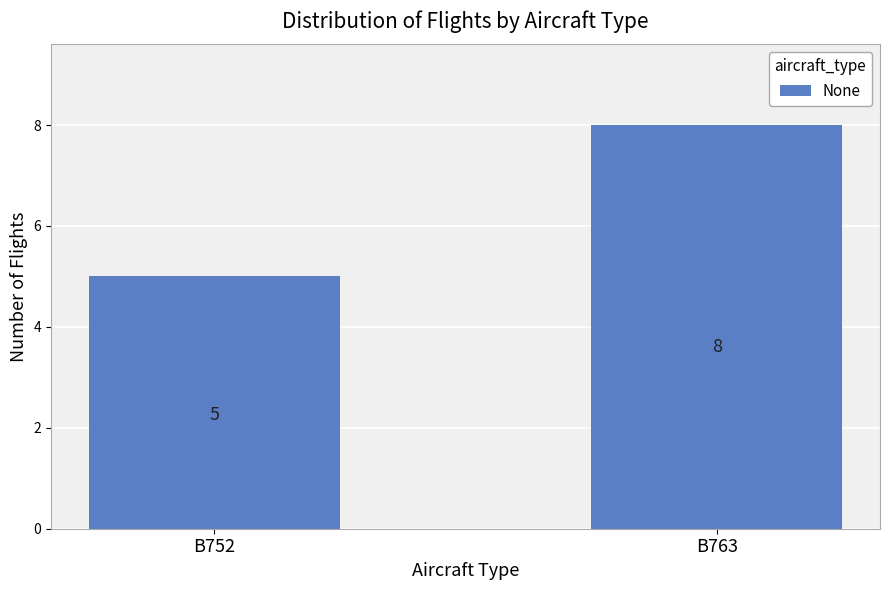

Reading left to right, extract all data points from this chart.

5	8